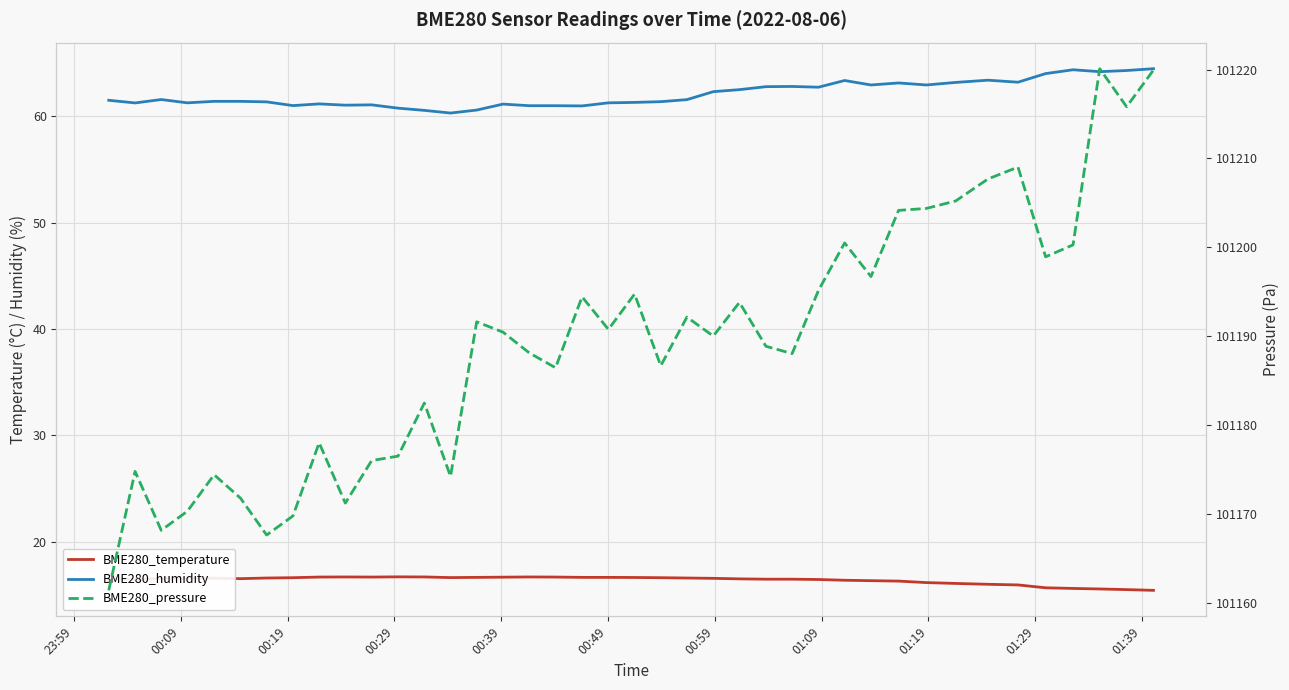

How many lines are shown in the chart?

3